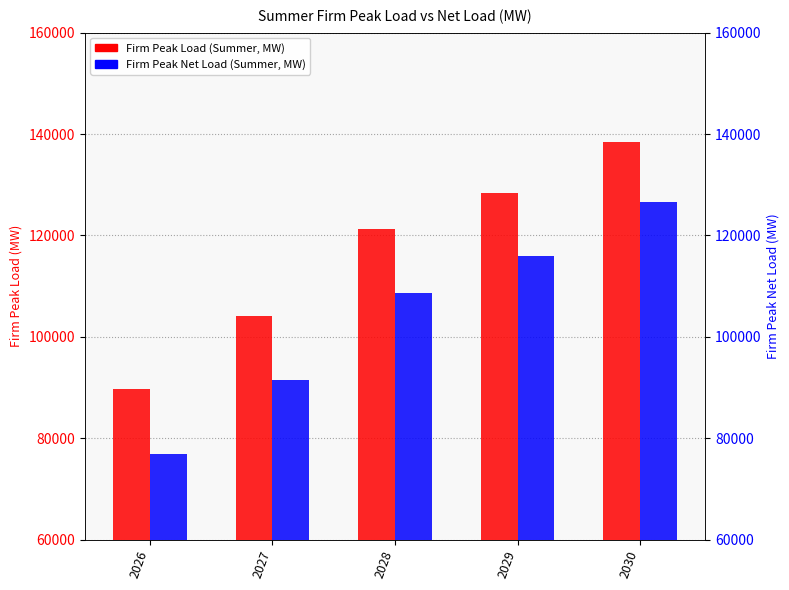

Reading right to left, list all the values displayed in this chart.

Firm Peak Load (Summer, MW): 2030=138392.1	2029=128287.0	2028=121256.8	2027=104106.3	2026=89666.5
Firm Peak Net Load (Summer, MW): 2030=126579.7	2029=115914.0	2028=108696.1	2027=91469.9	2026=76918.9